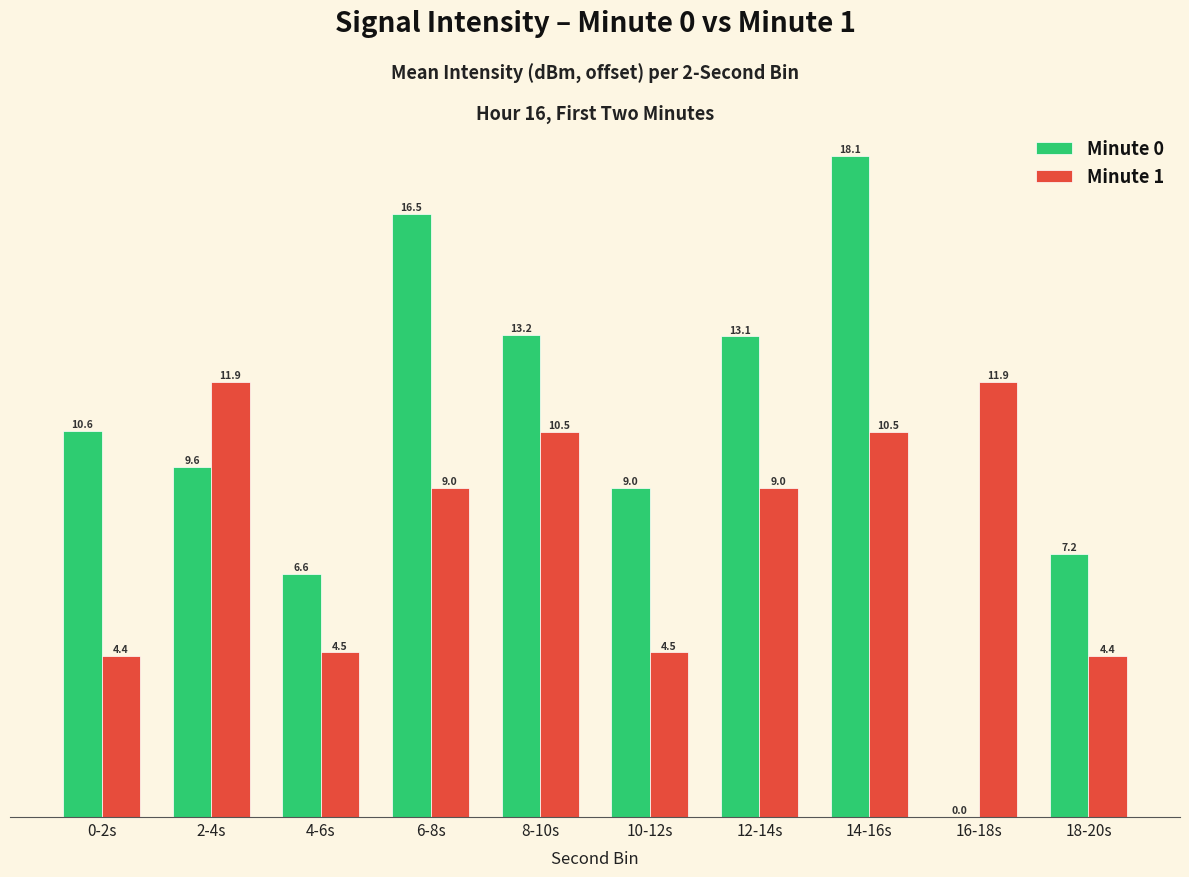

True or false: Minute 0 has a value of 12.2 at 10-12s.

False